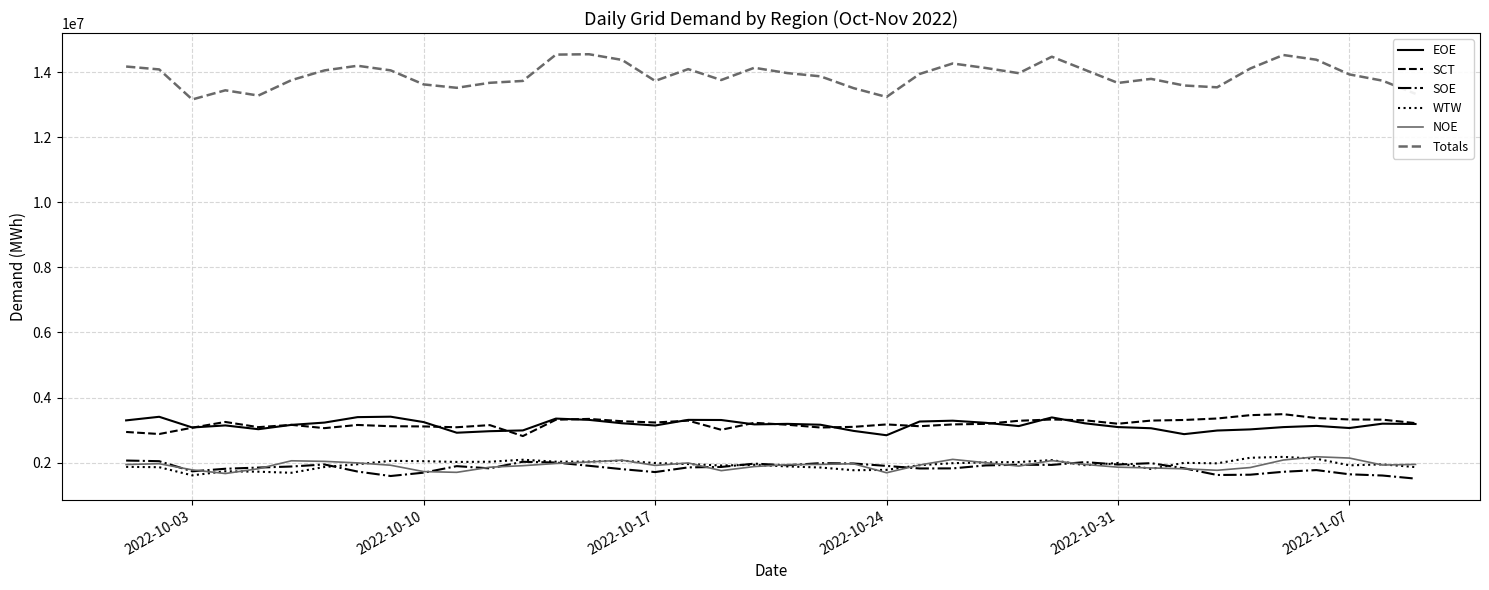

What is the average value of the Totals series?

13897844